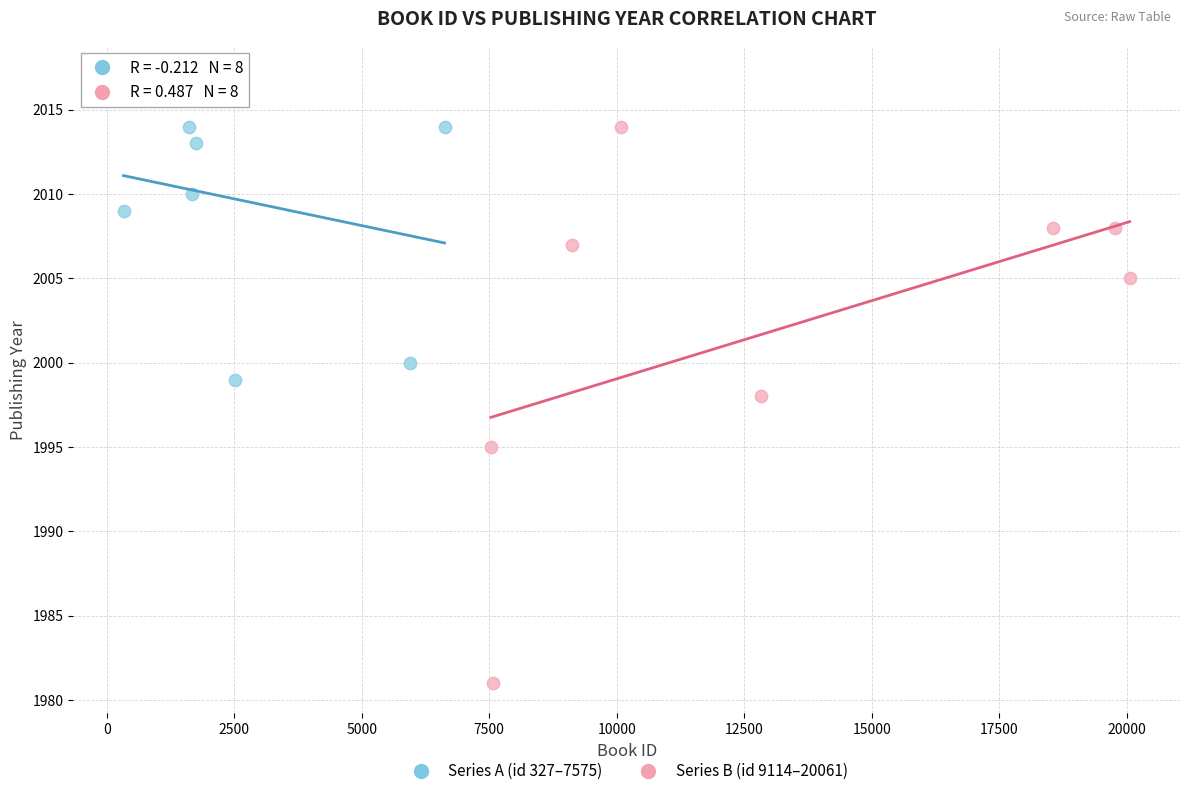

Which series reaches the maximum Y coordinate?

Series A (id 327–7575)